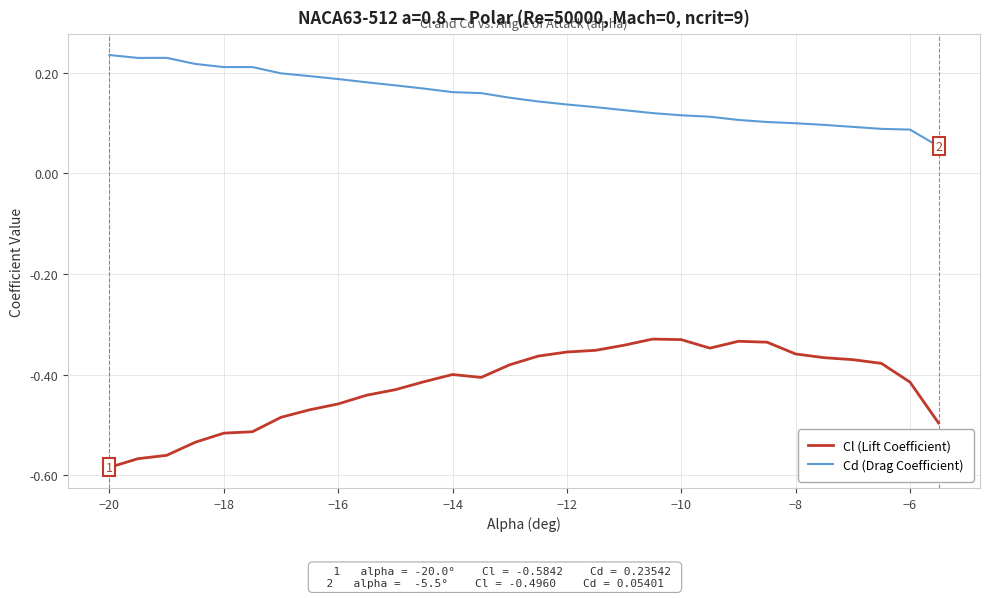

What is the difference between the maximum and minimum values in the Cl (Lift Coefficient) series?

0.3